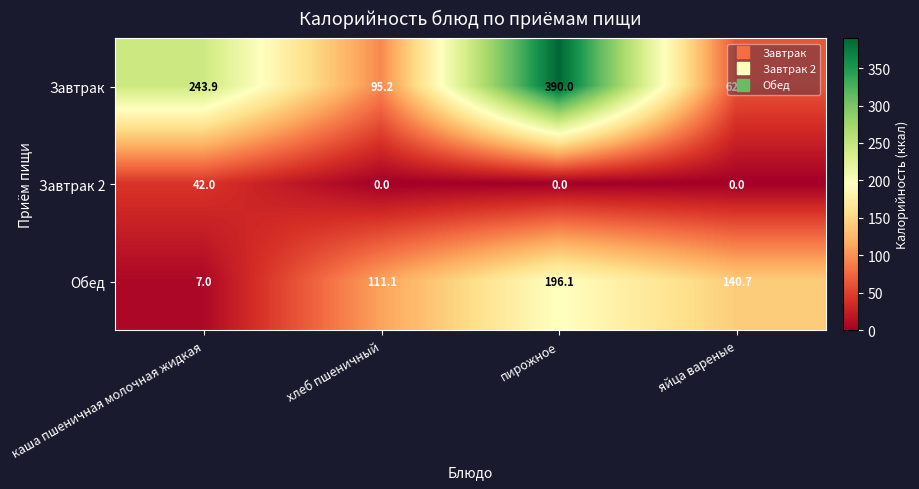

Count the Завтрак 2 values in the range 0 to 42.

4